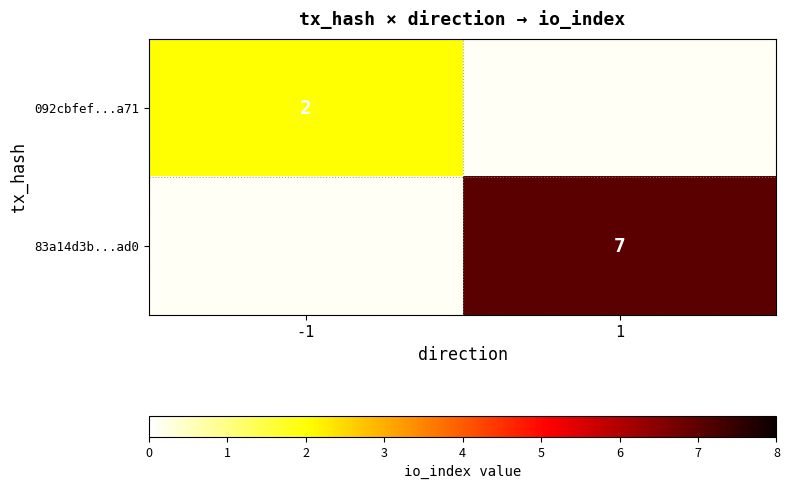

True or false: 092cbfef...a71 has a value of 2 at -1.

True